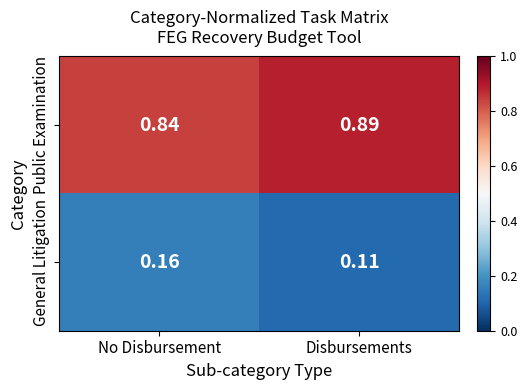

What is the spread (max minus min) of values at No Disbursement?

0.7